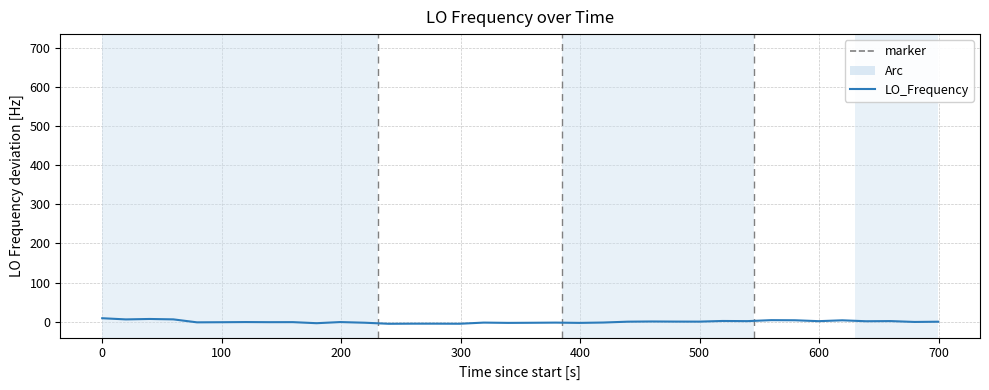

What is the value of the 24th point from the left?

-2.0